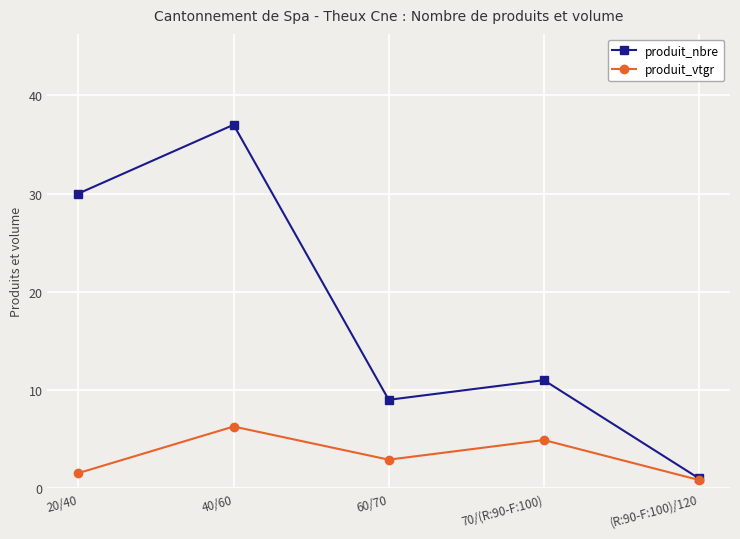

Reading left to right, what are all the values shown in this chart?

produit_nbre: 30.0	37.0	9.0	11.0	1.0
produit_vtgr: 1.5	6.3	2.9	4.9	0.8